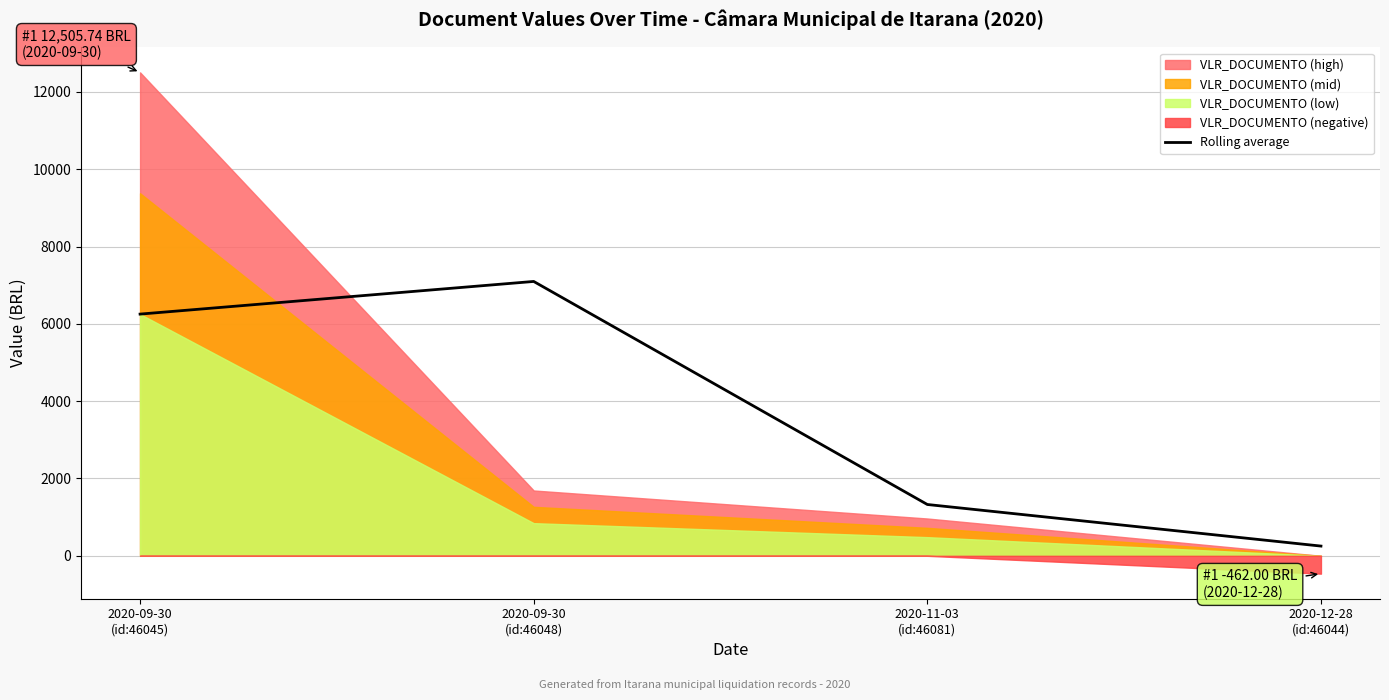

How many data points are less than 6252?

2